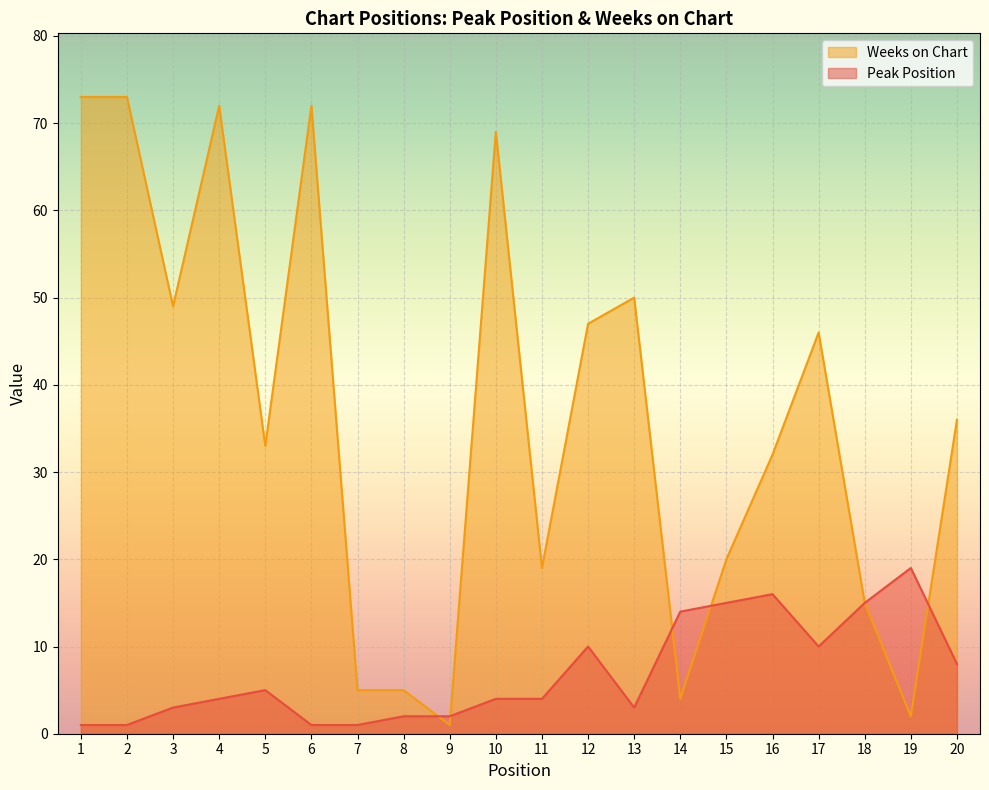

Where do Weeks on Chart and Peak Position first cross each other?

8 and 9